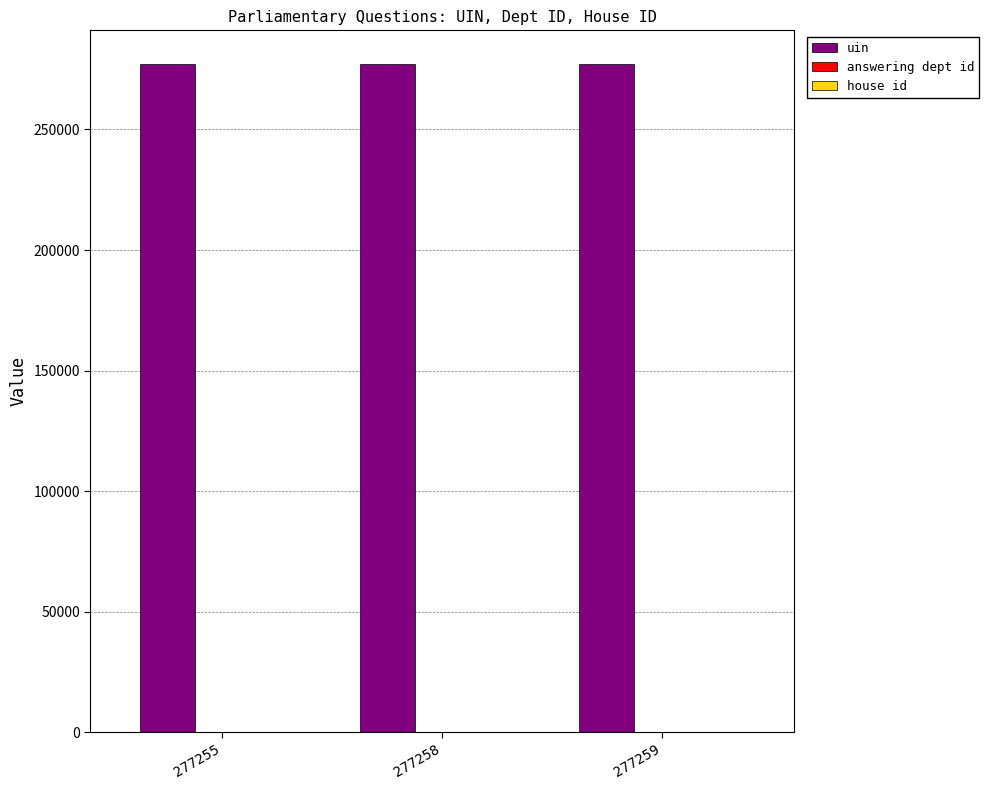

The uin series shows 173351 at 277259. True or false?

False